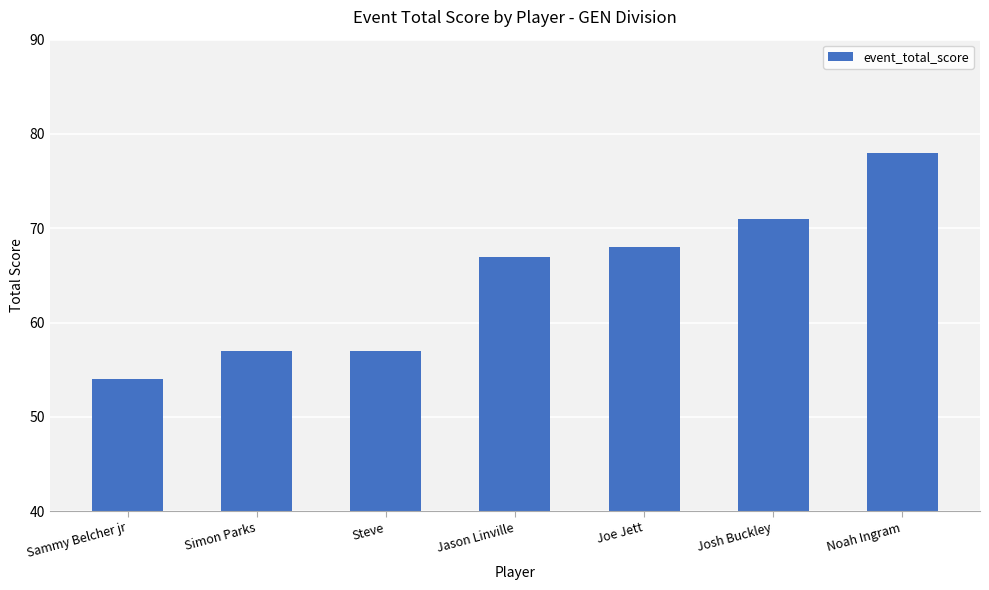

Where is the data nearest to the value 66?

Jason Linville